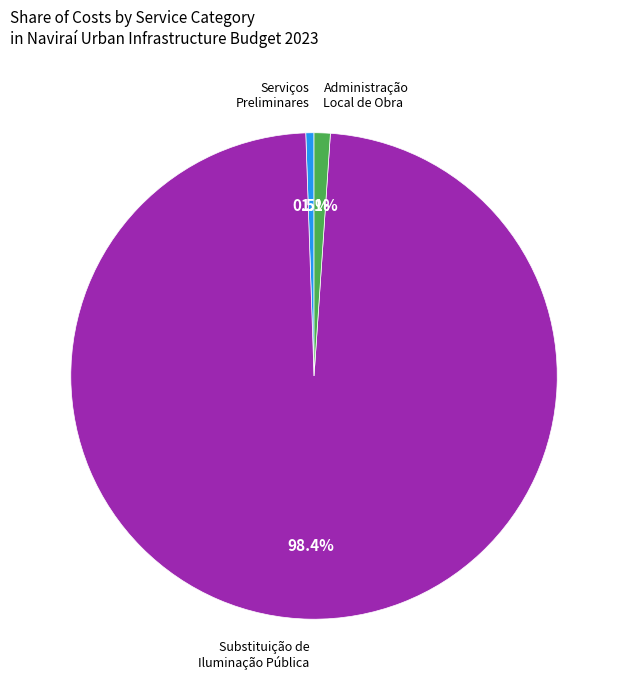

Does any single category account for the majority?

Yes